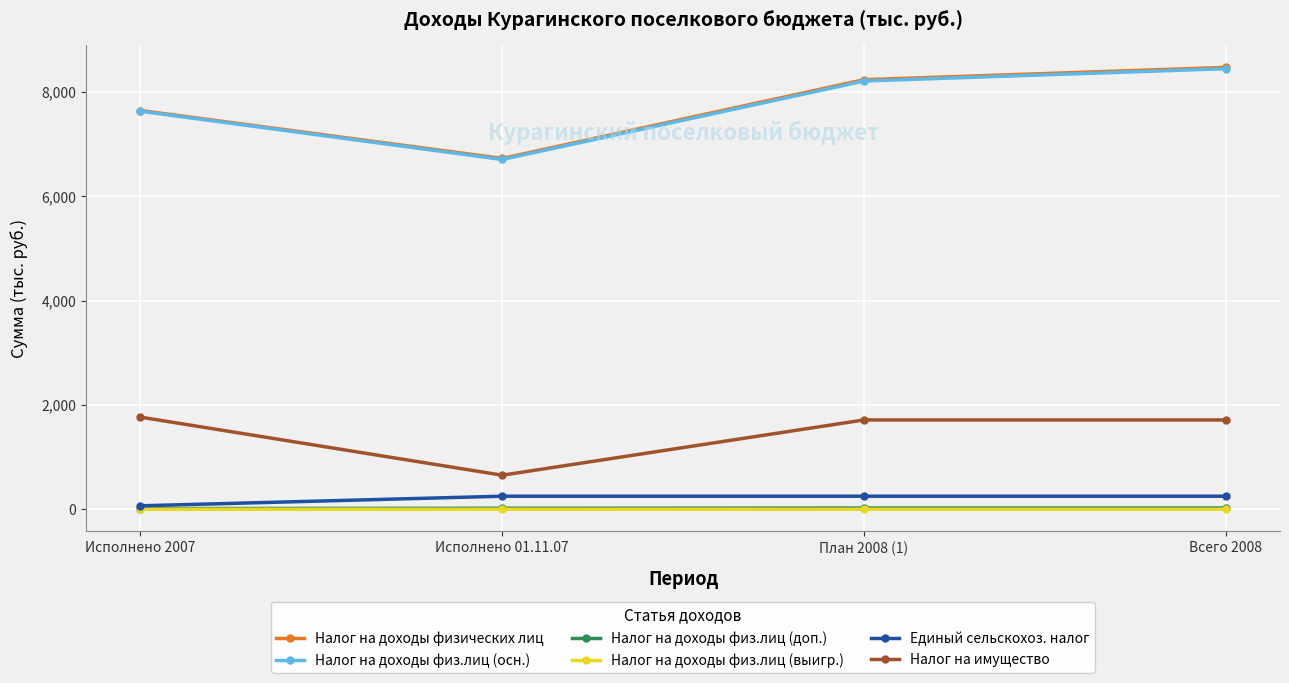

Between Исполнено 01.11.07 and Всего 2008, which series saw the biggest shift?

Налог на доходы физических лиц